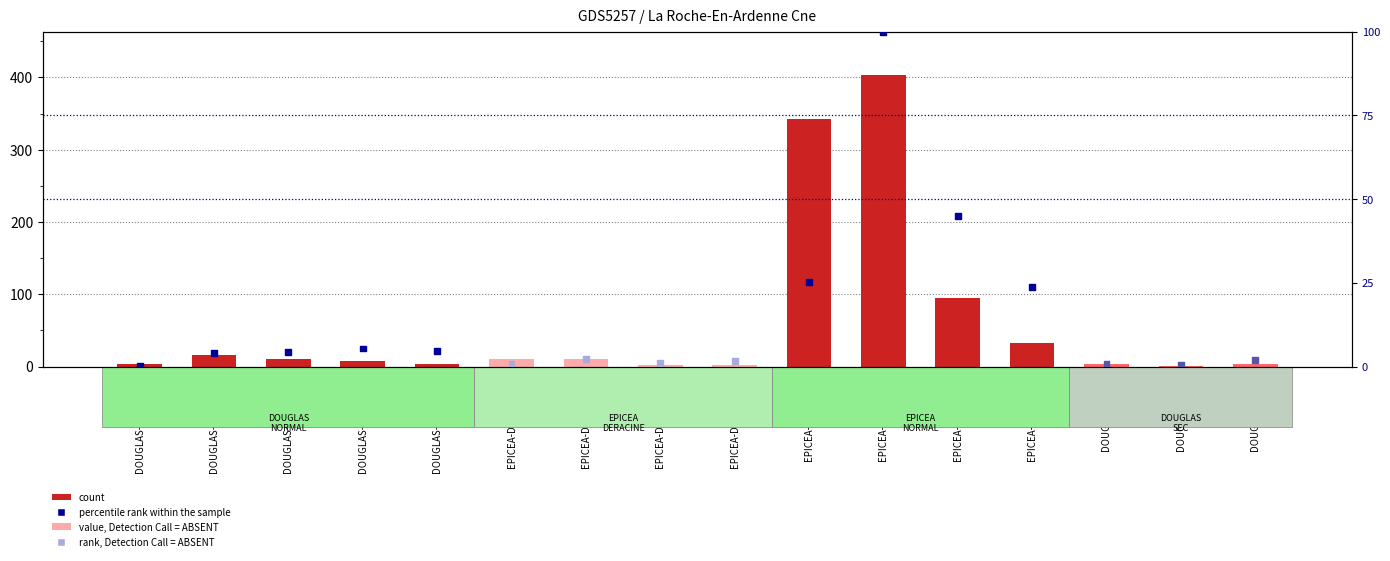

Which series has the largest total across all categories?

count